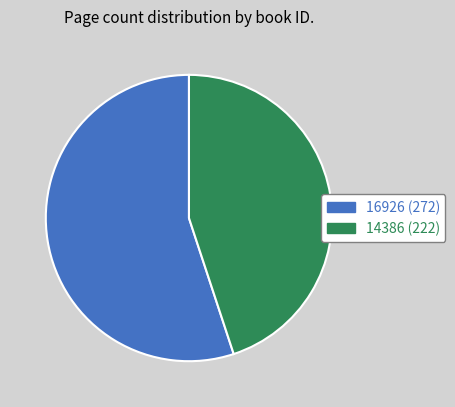

How many segments does this pie chart have?

2